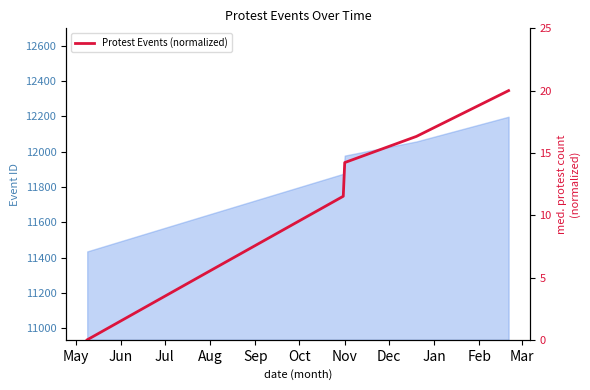

The value of Protest Events (normalized) at Nov is 21.7. True or false?

False